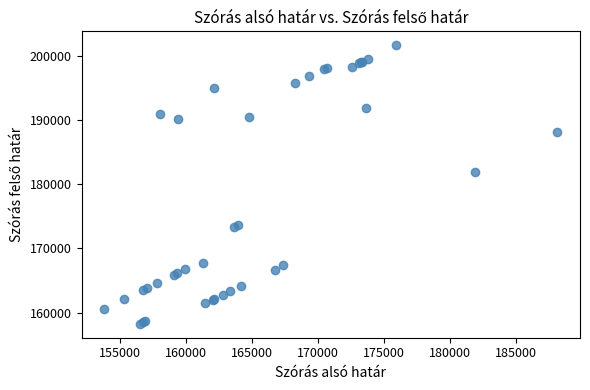

What Y value in the scatter plot is closest to 179964?

181937